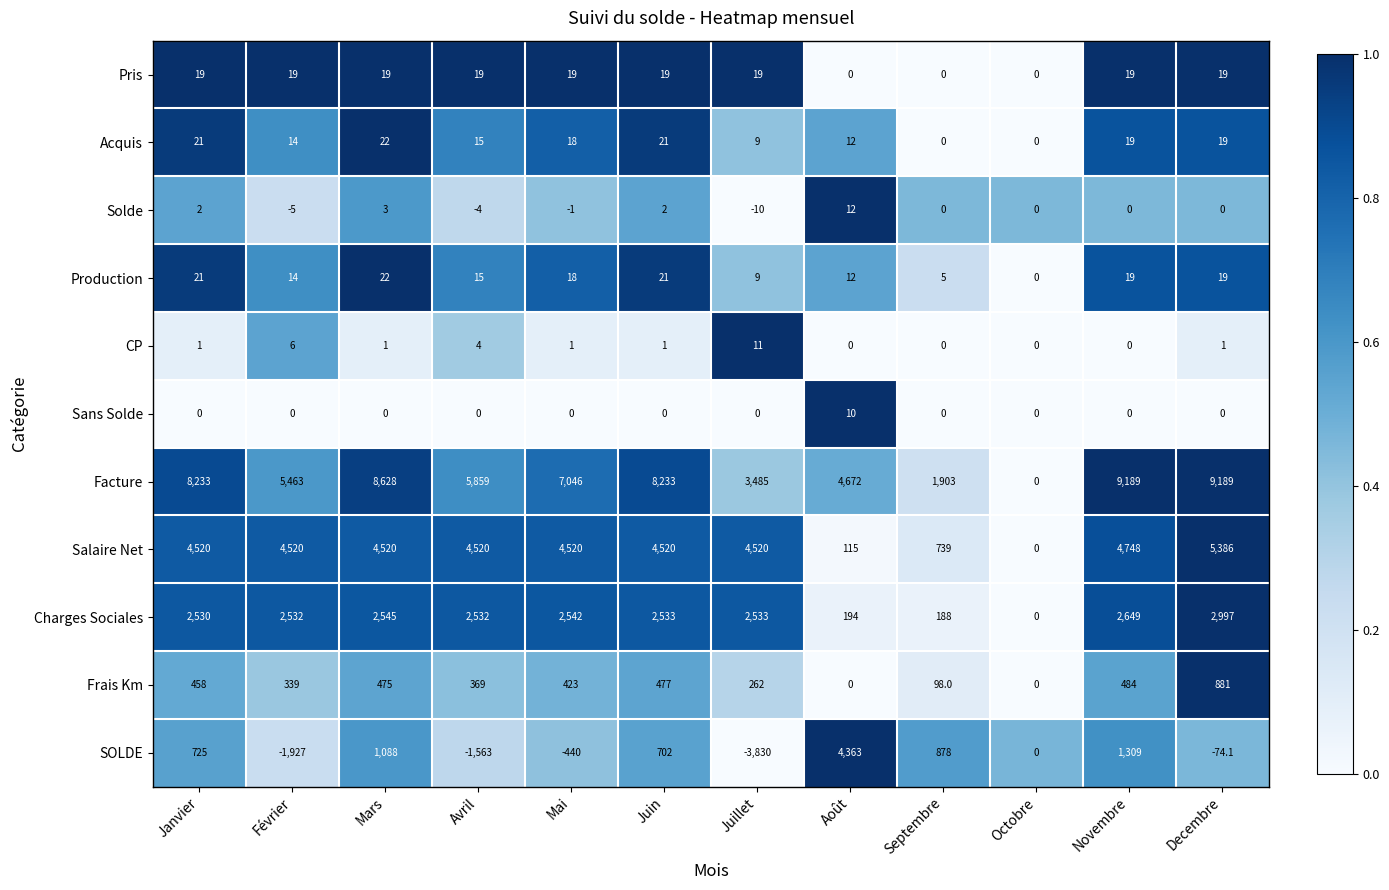

What is the difference between the highest and lowest values at Mars?

8628.0